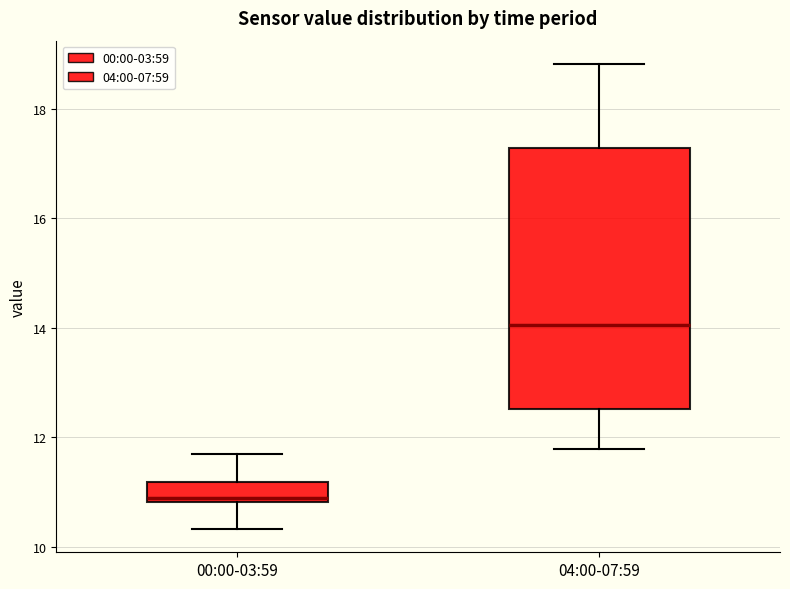

Reading left to right, read every box against the y-axis: the position of its median line, the range the box covers, and the ends of its whiskers. The values are not printed on the chart, so give them approximately, as read against the axis.

00:00-03:59: median 10.8 (just above the box's lower edge), box 10.8 to 11.2, whiskers 10.4 to 11.8
04:00-07:59: median 14.0, box 12.6 to 17.2, whiskers 11.8 to 18.8